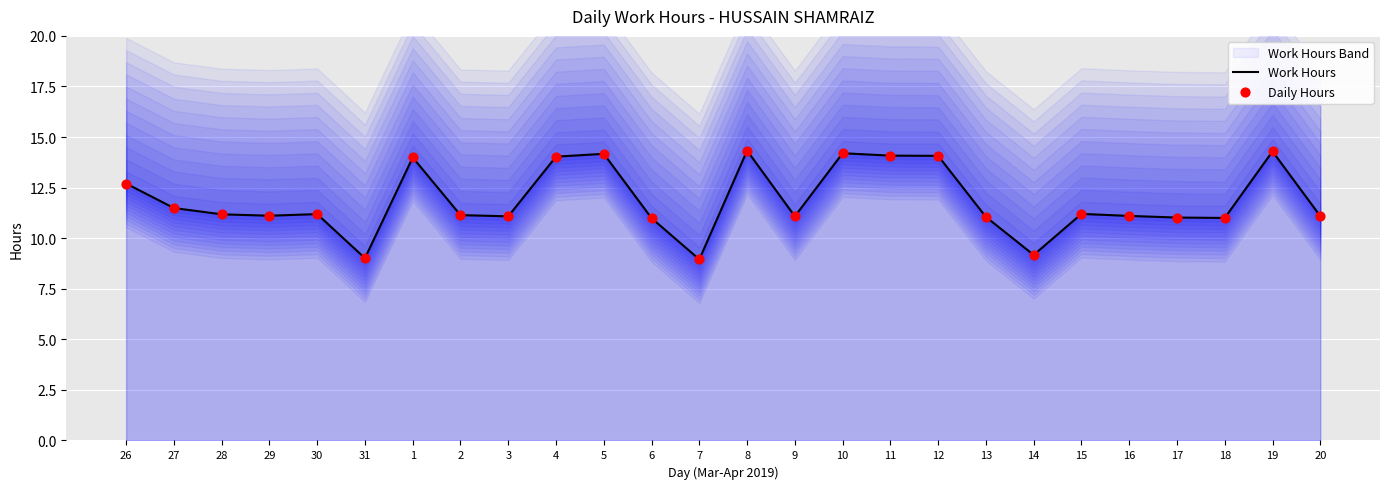

Which series reaches the maximum Y coordinate?

Work Hours